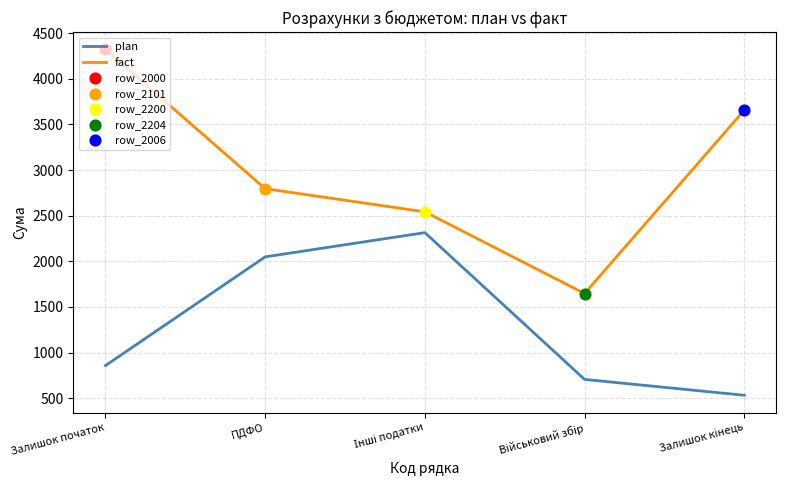

Which series has the largest total across all categories?

fact